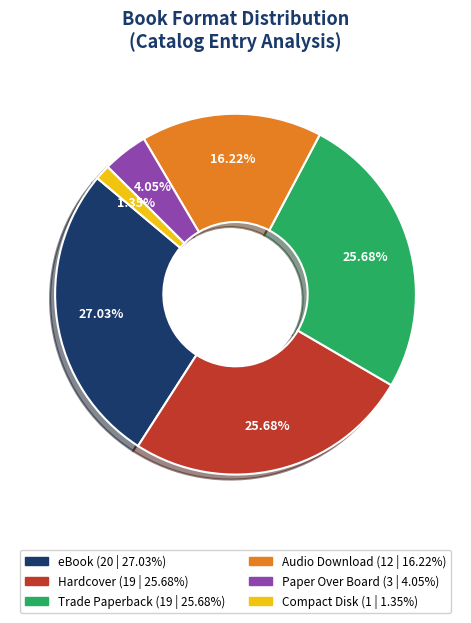

To the nearest percent, what percentage of the pie is eBook?

27%